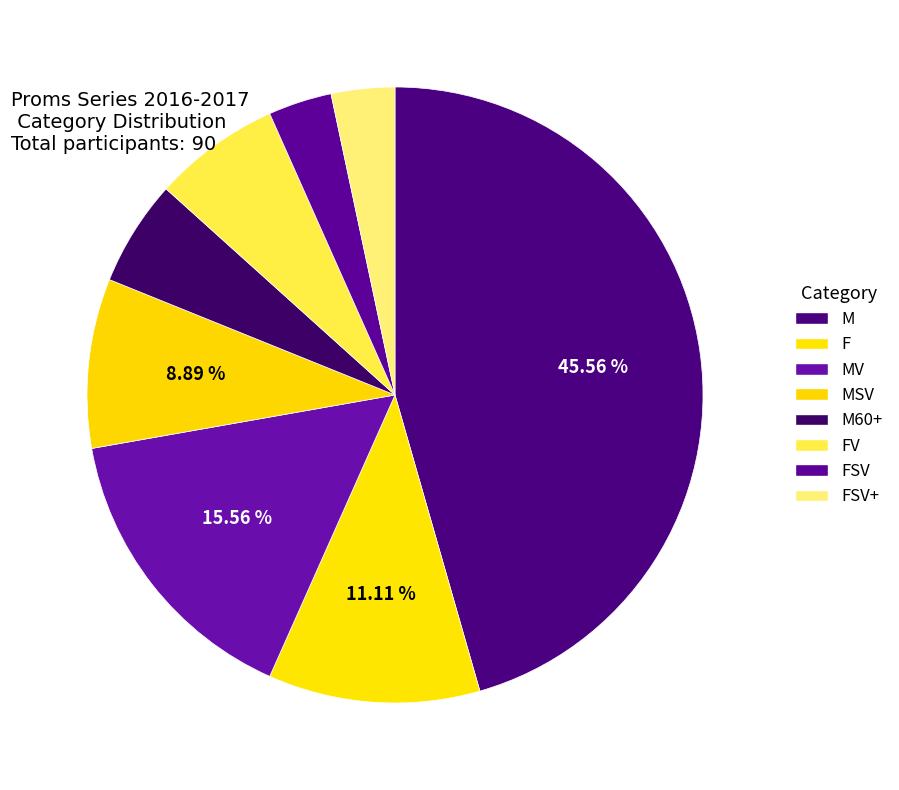

The FSV+ slice represents 3% of the pie. True or false?

True